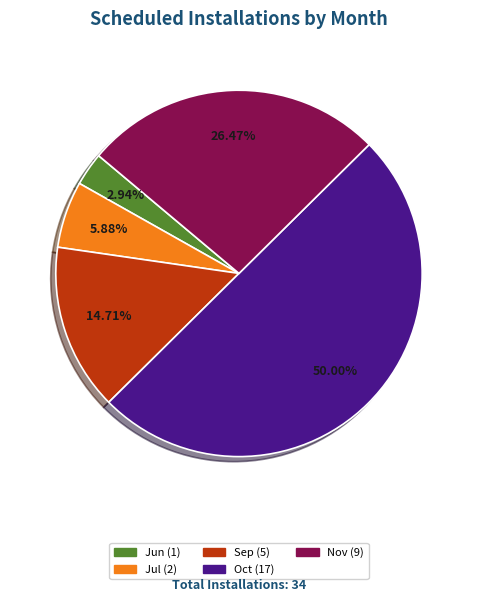

How many segments does this pie chart have?

5